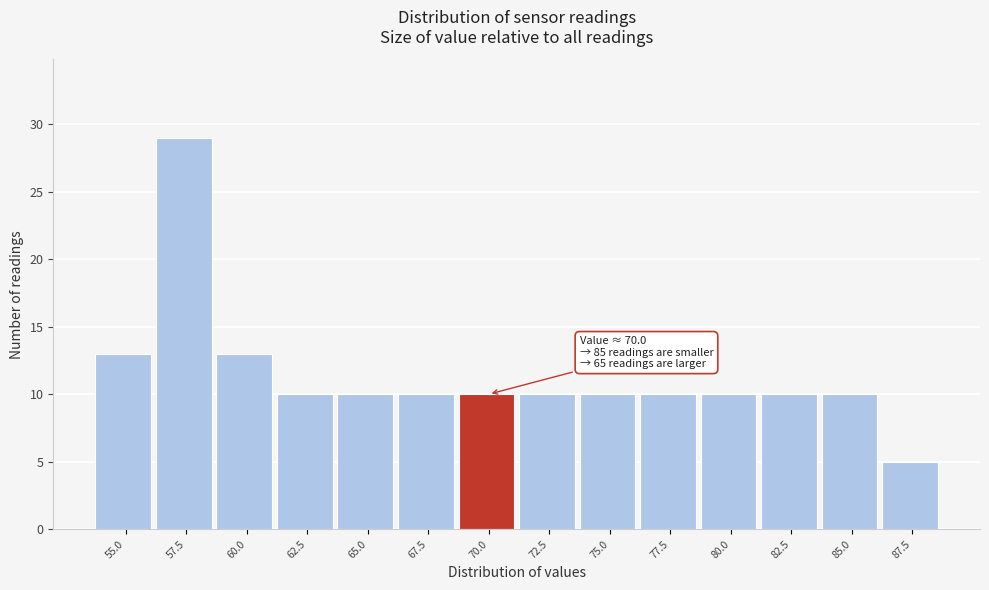

Reading left to right, extract all data points from this chart.

13	29	13	10	10	10	10	10	10	10	10	10	10	5